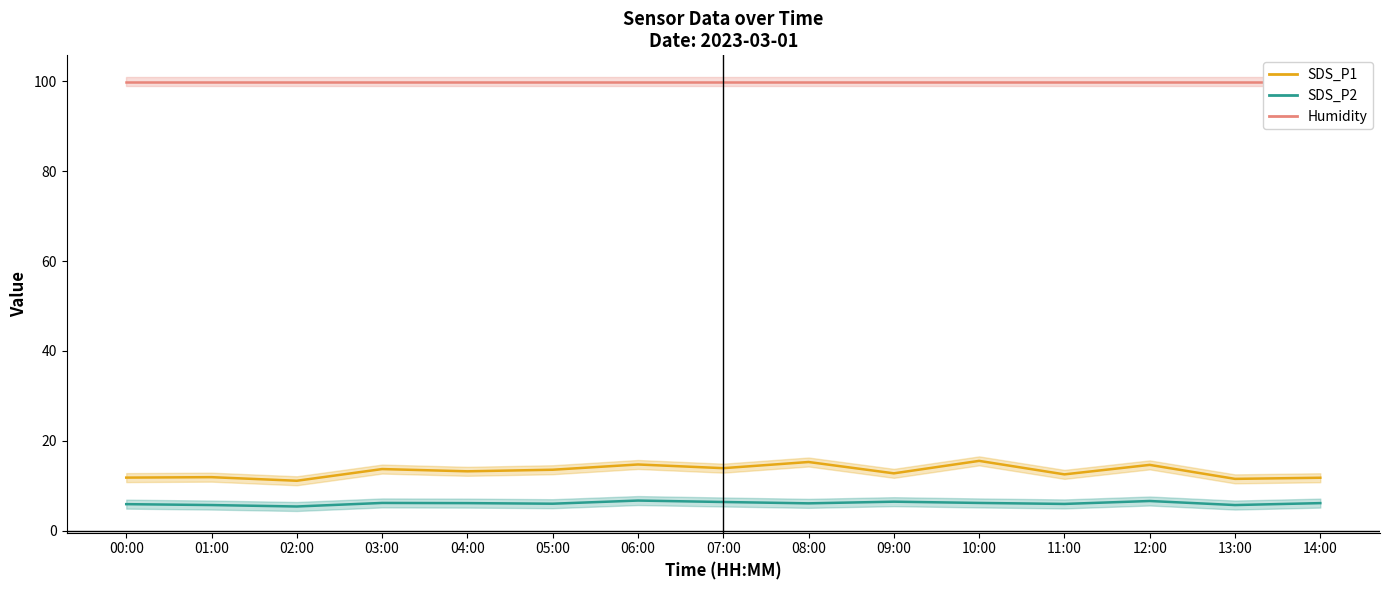

Rank the series by their maximum value, from lowest to highest.

SDS_P2, SDS_P1, Humidity